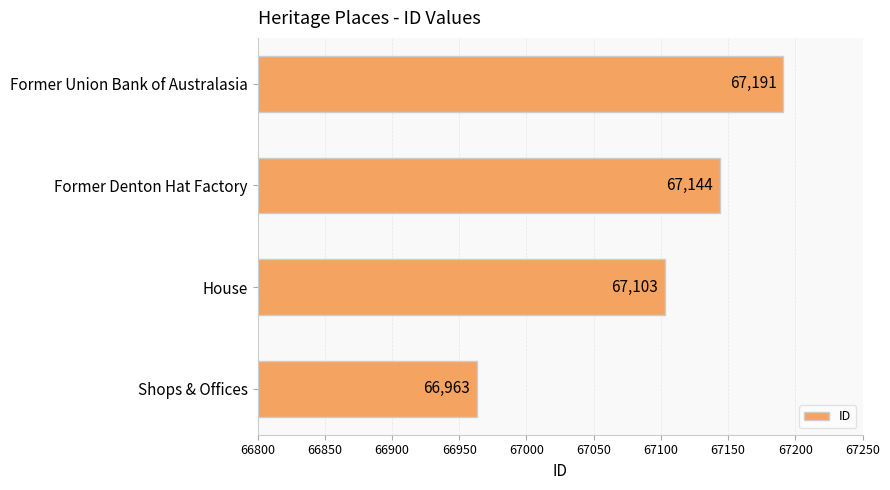

True or false: the data shows 118225 at Former Denton Hat Factory.

False